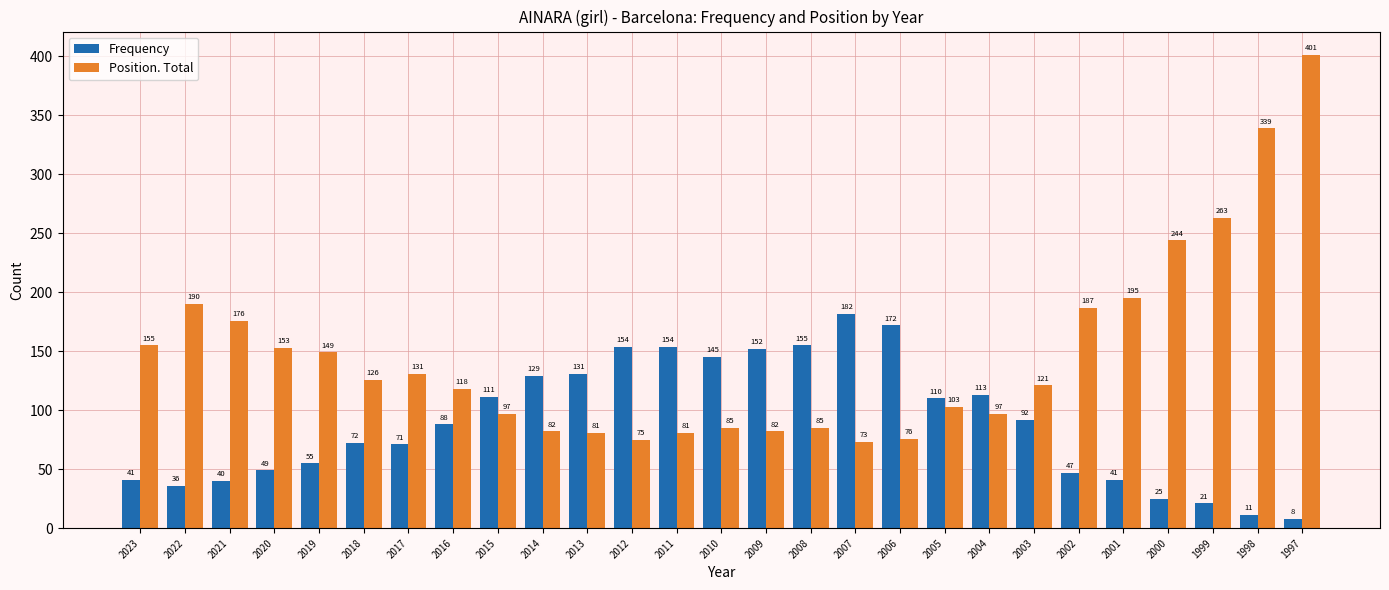

Are the bars grouped side by side (vs. stacked)?

Yes